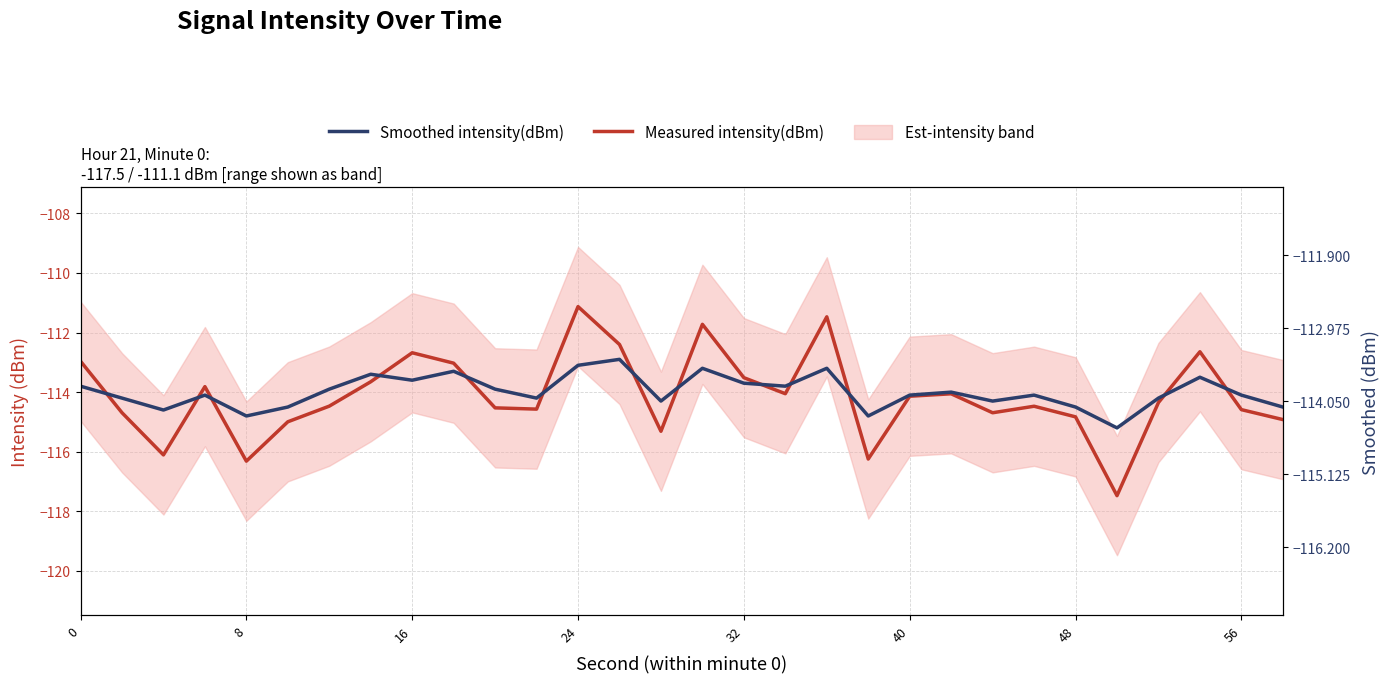

Which series has the largest total across all categories?

Smoothed intensity(dBm)